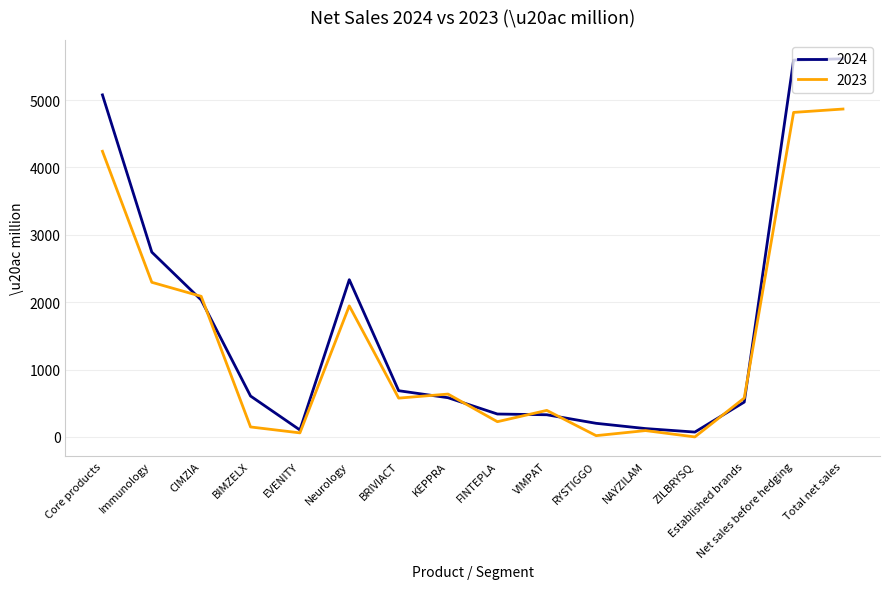

At how many categories does at least one series exceed 5537?

2